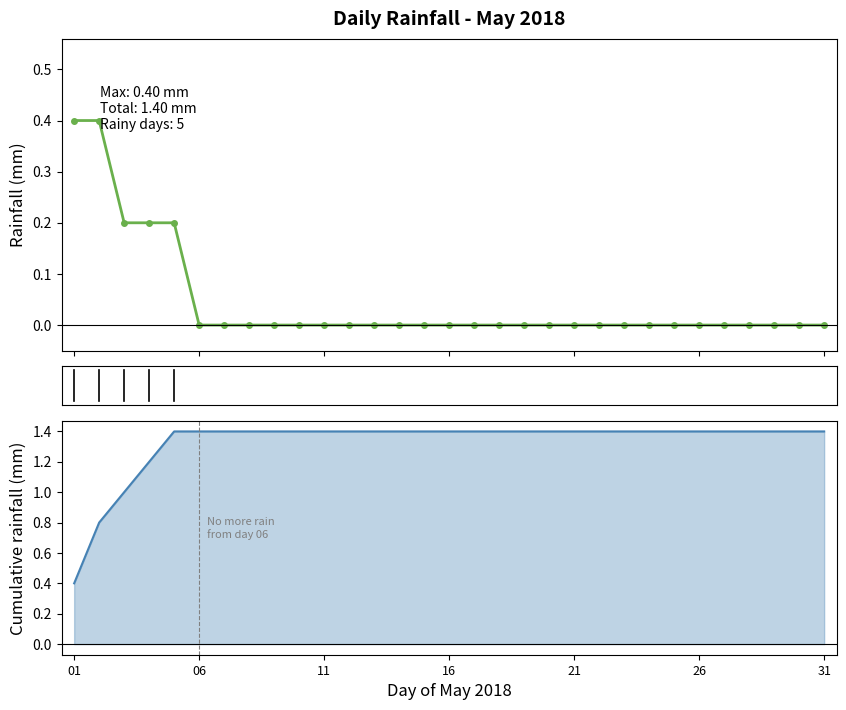

Is it true that the value at 29 is -0.3?

False